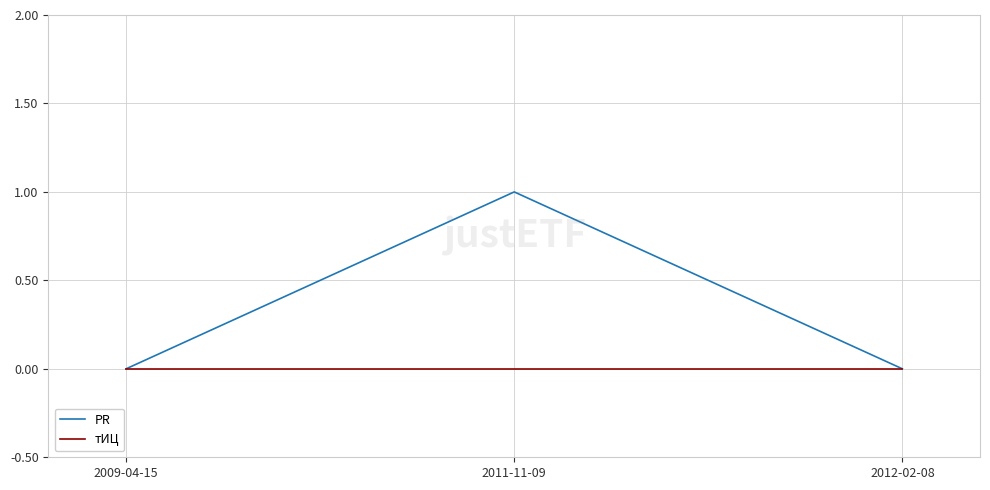

Reading left to right, extract all data points from this chart.

PR: 0	1	0
тИЦ: 0	0	0